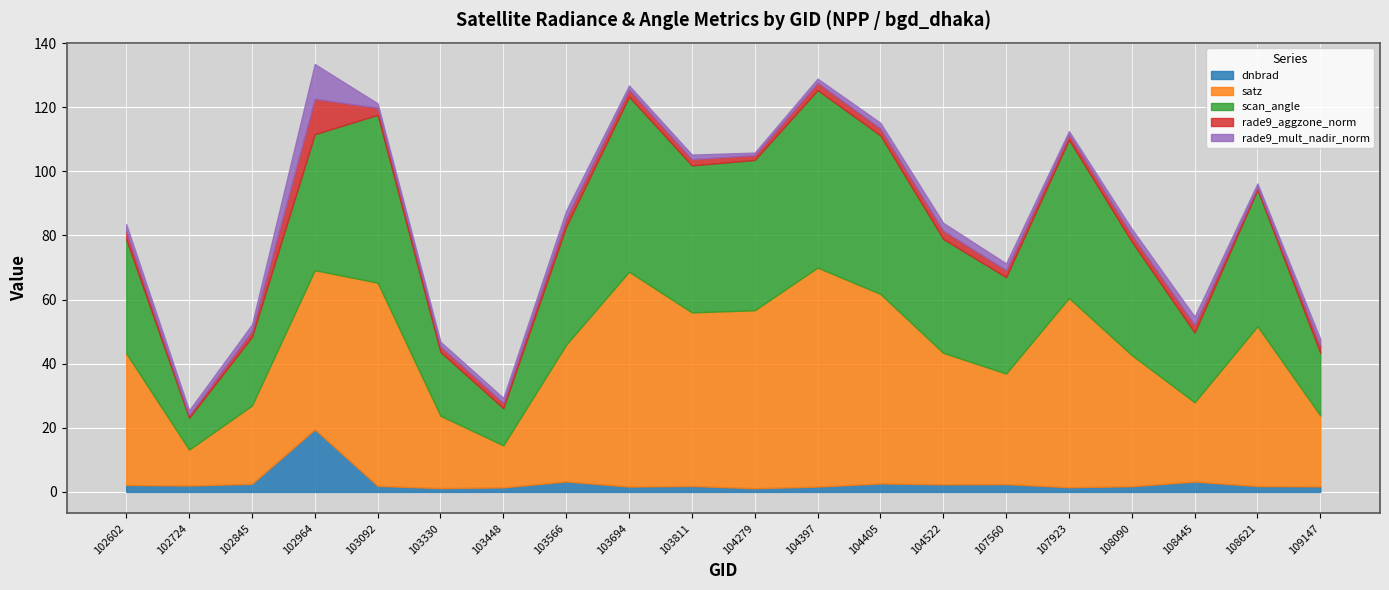

Where is rade9_mult_nadir_norm nearest to the value 5?

108445